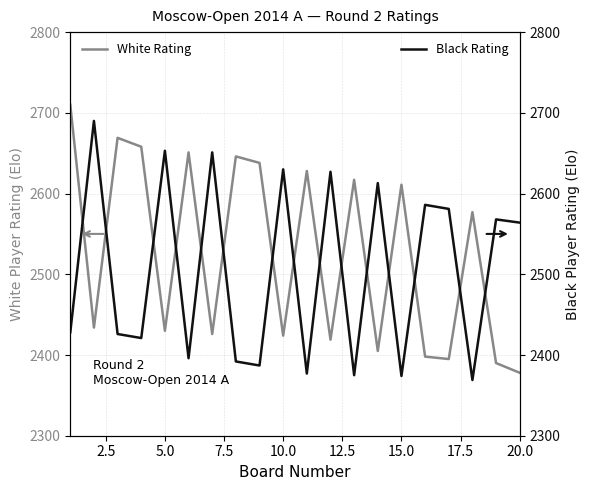

At which label does White Rating reach its minimum?

20.0